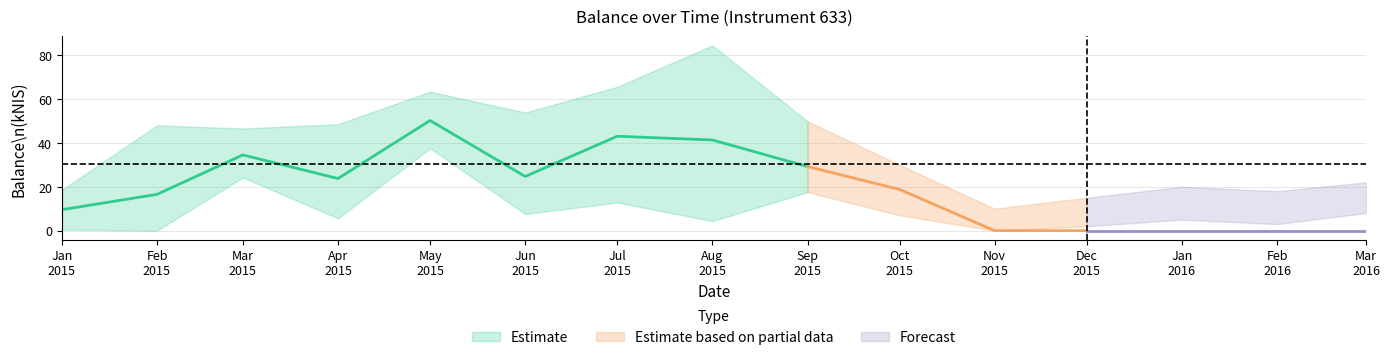

In balance_mean, how many points are higher than both neighbors (excluding endpoints)?

3